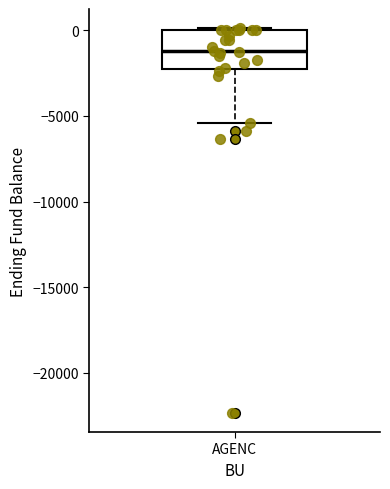

Read this box plot against the y-axis: the position of the median line, the range covered by the box, and the ends of both whiskers. The values are not printed on the chart, so give them approximately, as read against the axis.

median -1000, box -2000 to 0, whiskers -5500 to 0